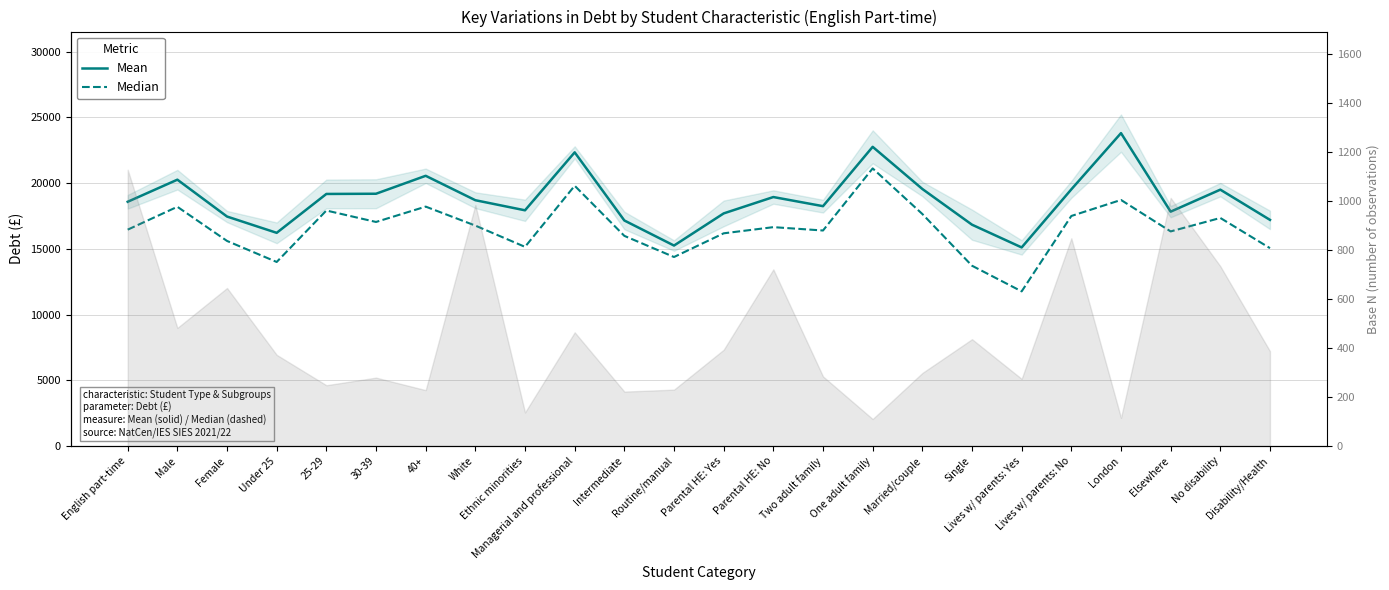

What is the label of the 20th point from the left?

Lives w/ parents: No